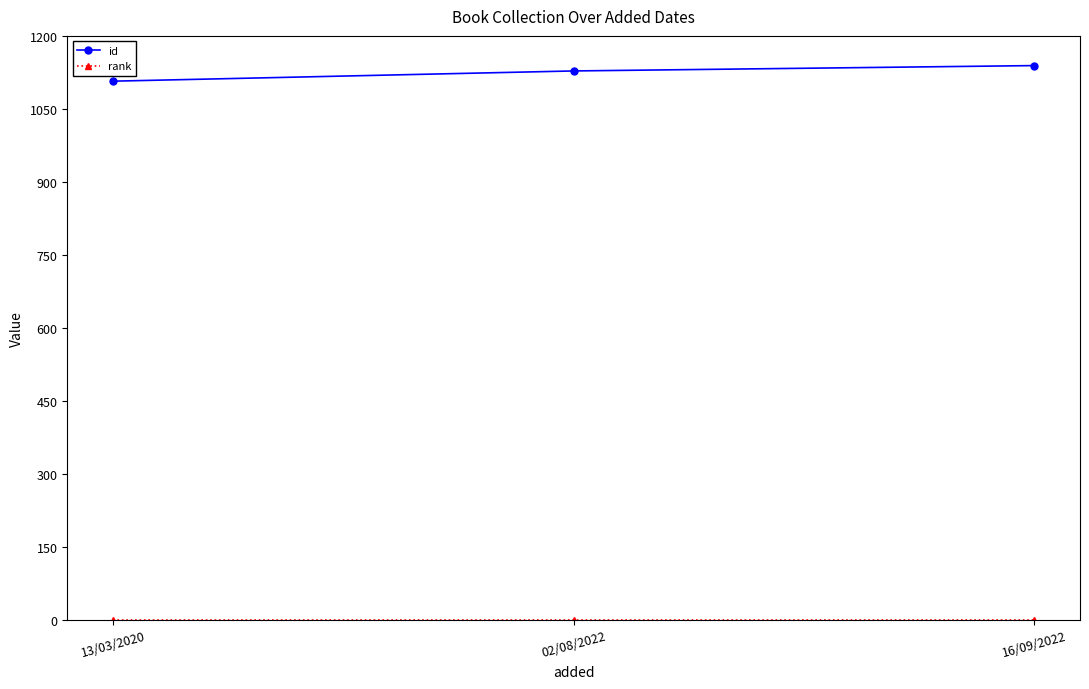

Which series has the largest range (max minus min)?

id